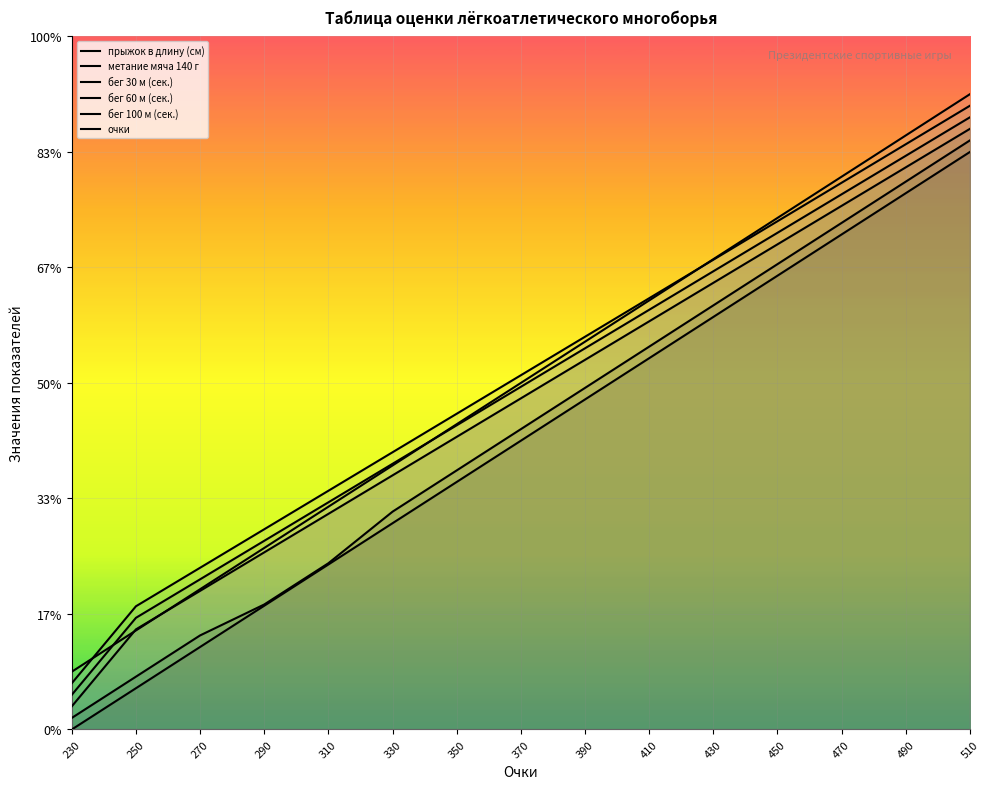

At 270, list the series in order from smallest to largest.

прыжок в длину (см), метание мяча 140 г, бег 30 м (сек.), очки, бег 60 м (сек.), бег 100 м (сек.)